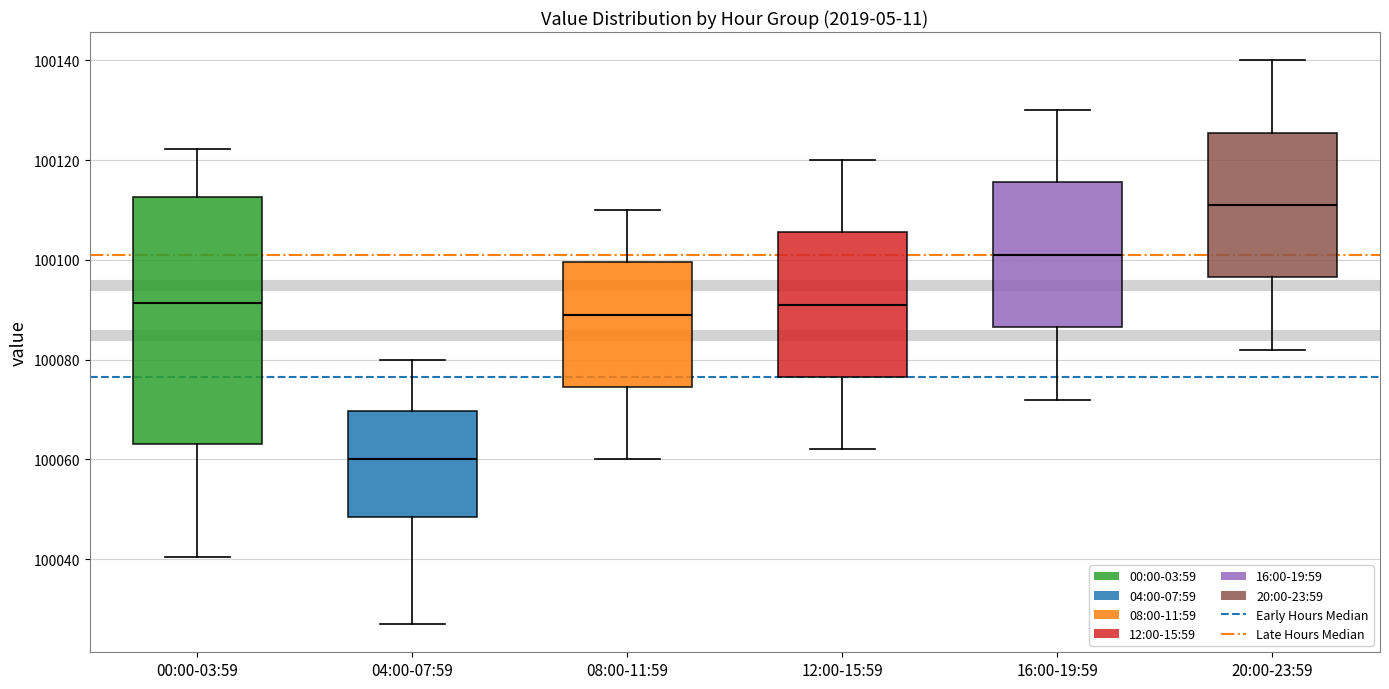

Where is the upper edge of the box for 04:00-07:59 on the y-axis? The values are not printed on the chart, so give them approximately, as read against the axis.

100070